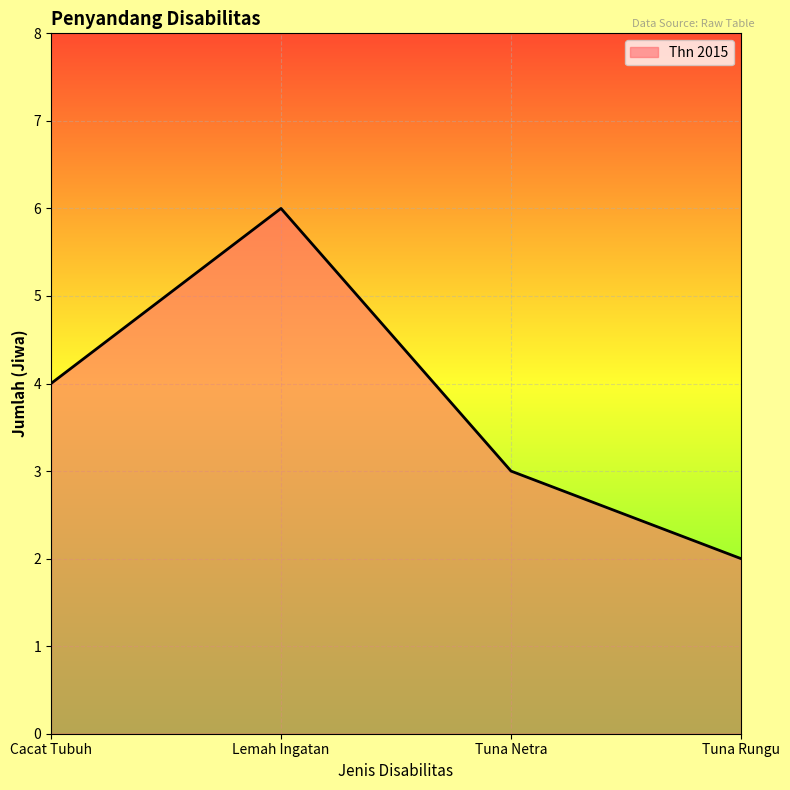

At which label is the value closest to 4?

Cacat Tubuh